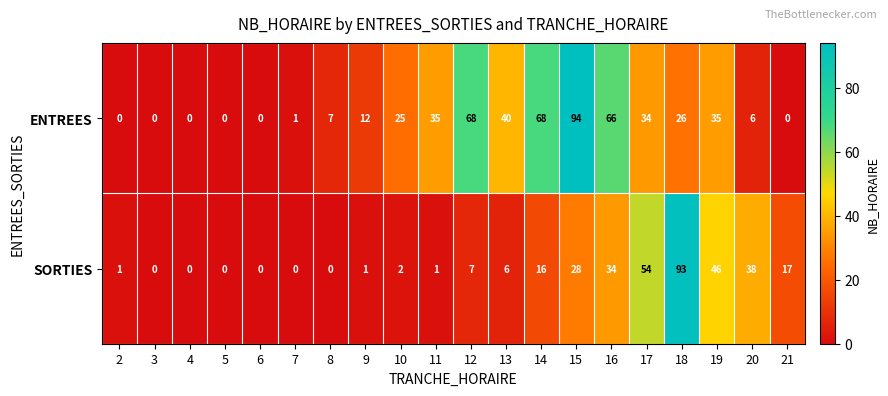

Which series changed the most between 6 and 21?

SORTIES